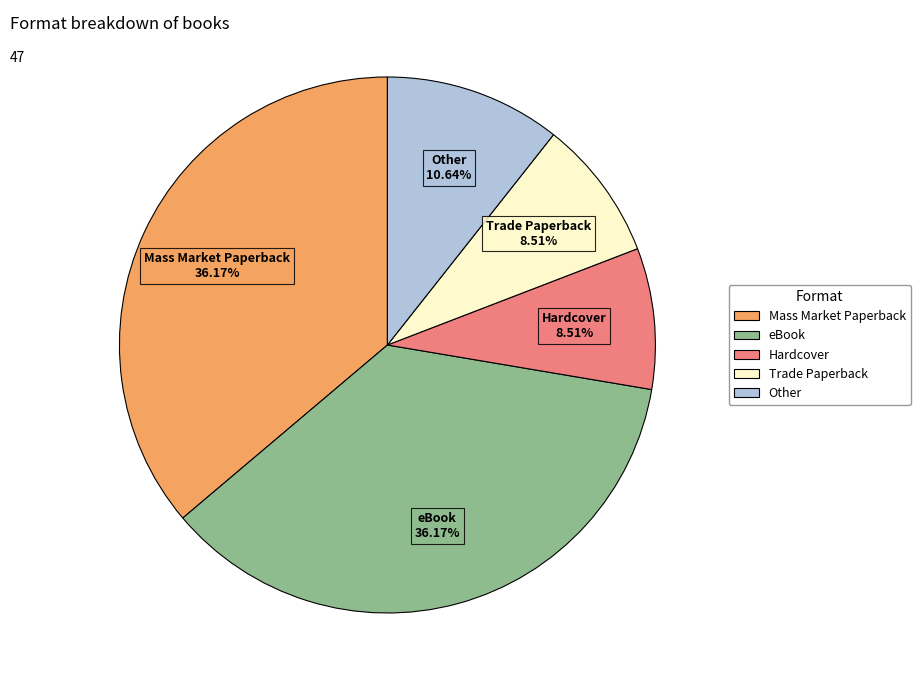

To the nearest percent, what portion does Other represent?

11%